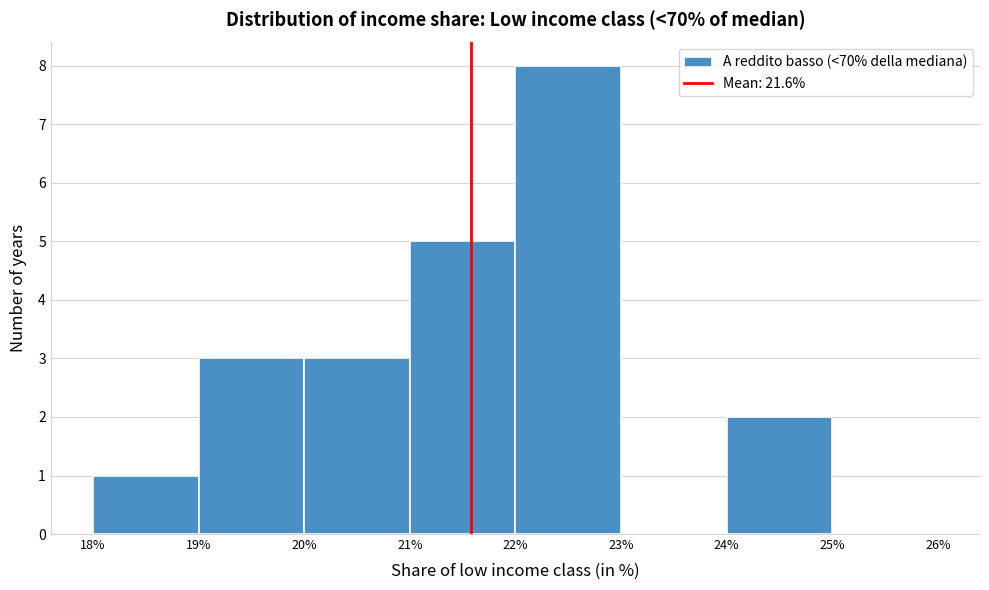

Reading left to right, list all the values displayed in this chart.

18%=1	19%=3	20%=3	21%=5	22%=8	23%=0	24%=2	25%=0